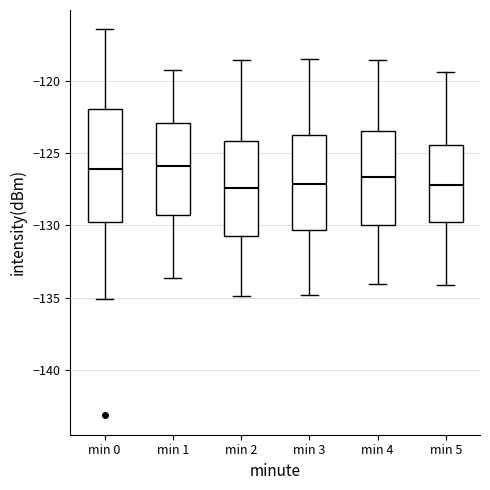

Reading left to right, read every box against the y-axis: the position of its median line, the range the box covers, and the ends of its whiskers. The values are not printed on the chart, so give them approximately, as read against the axis.

min 0: median -126.0, box -130.0 to -122.0, whiskers -135.0 to -116.5
min 1: median -126.0, box -129.5 to -123.0, whiskers -133.5 to -119.0
min 2: median -127.5, box -131.0 to -124.0, whiskers -135.0 to -118.5
min 3: median -127.0, box -130.5 to -123.5, whiskers -135.0 to -118.5
min 4: median -126.5, box -130.0 to -123.5, whiskers -134.0 to -118.5
min 5: median -127.0, box -130.0 to -124.5, whiskers -134.0 to -119.5